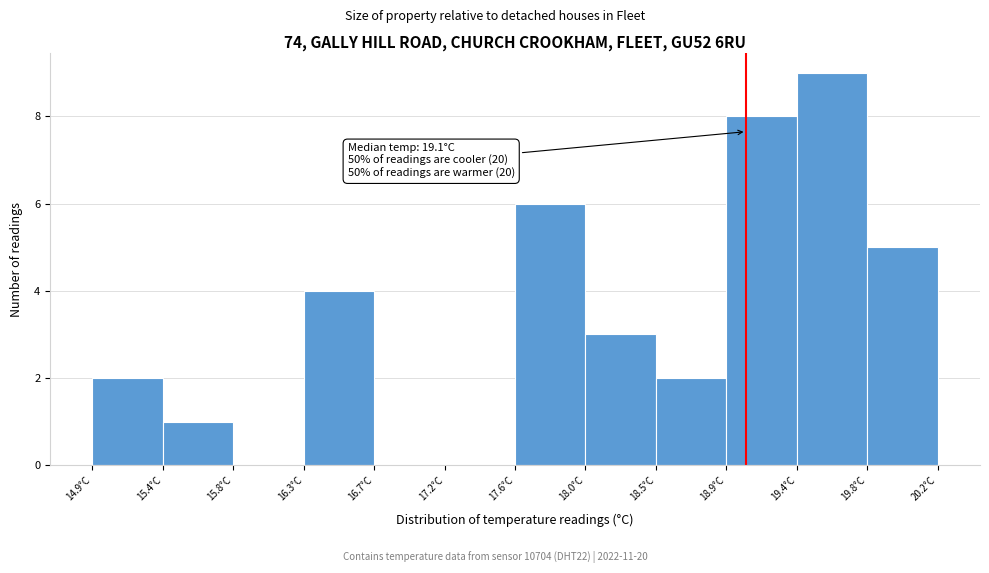

Over which range of the x-axis is the bar tallest?

19.35 to 19.80